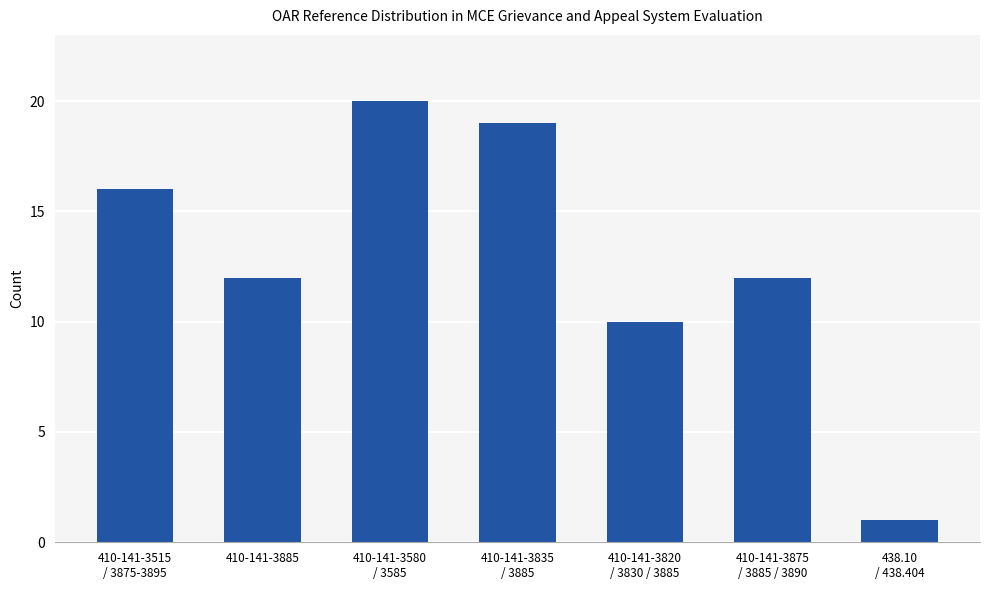

Which label corresponds to the largest value in the chart?

410-141-3580
/ 3585